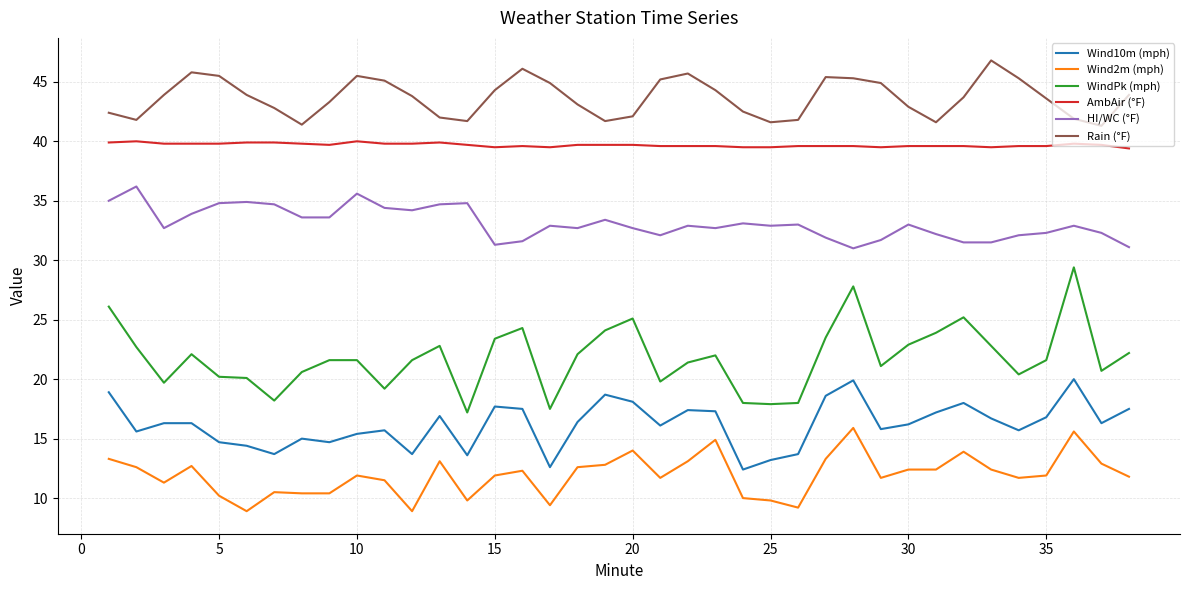

True or false: Rain (°F) and WindPk (mph) intersect in this chart.

False